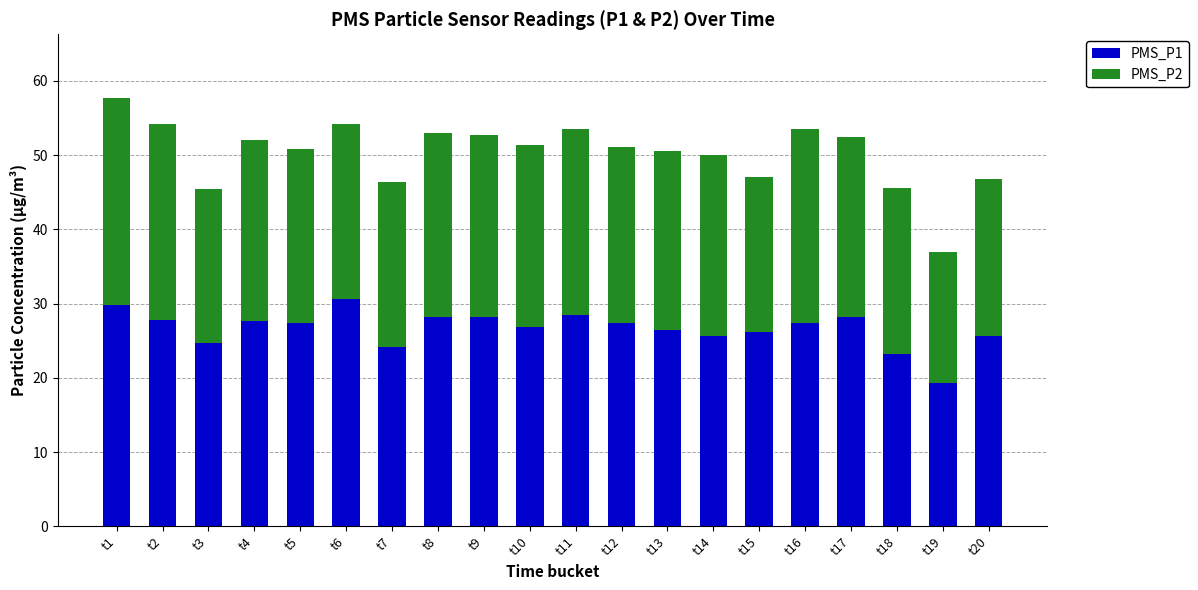

The PMS_P1 series shows 10.1 at t17. True or false?

False